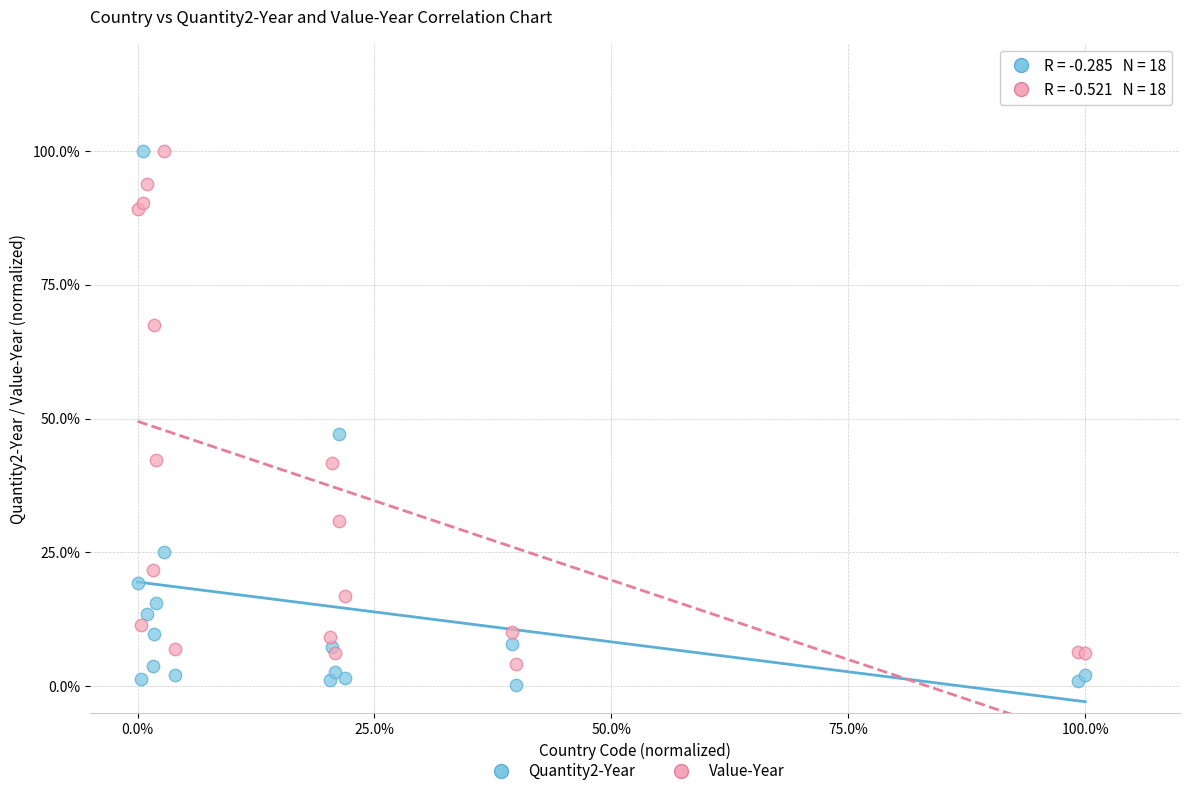

Which series has the widest spread of Y values?

Quantity2-Year